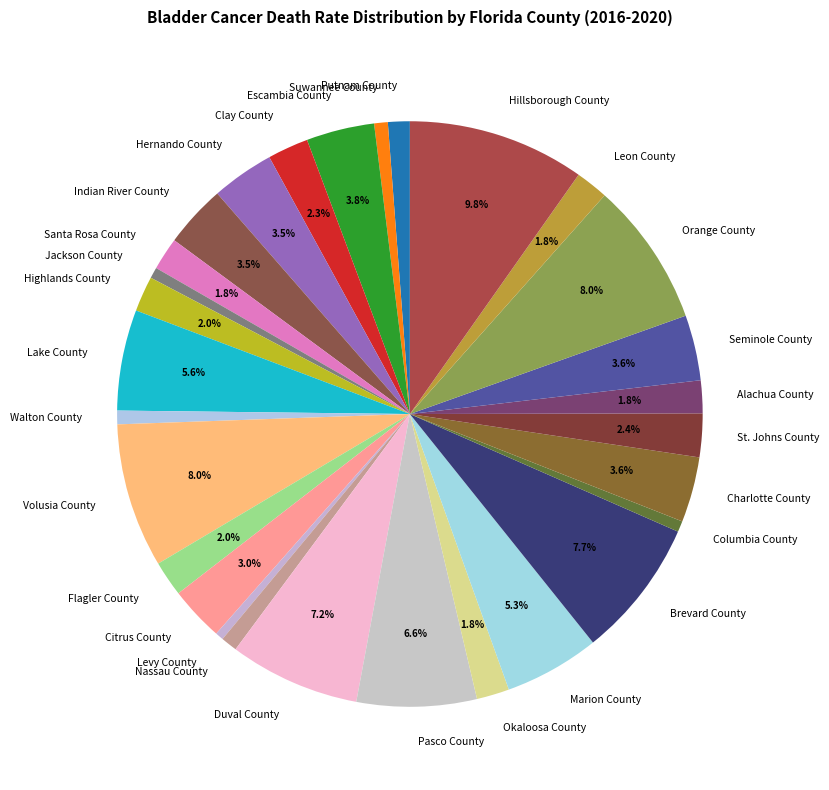

The Escambia County slice represents 4% of the pie. True or false?

True